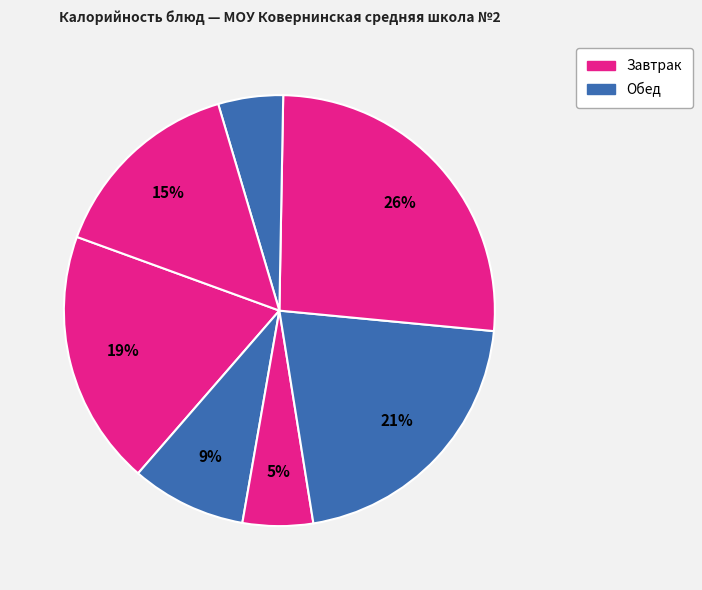

To the nearest percent, what is the average slice percentage?

14%